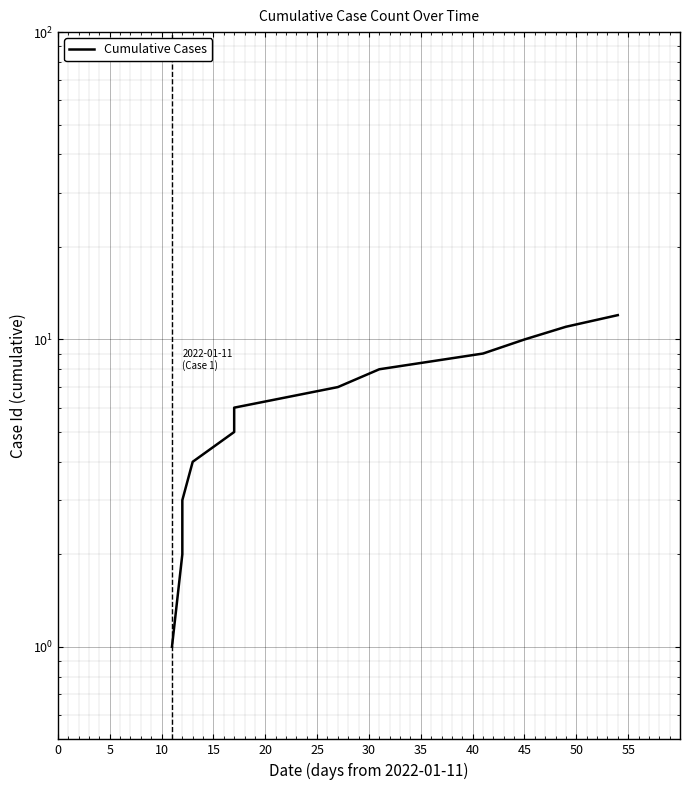

The value at 50 is 15. True or false?

False